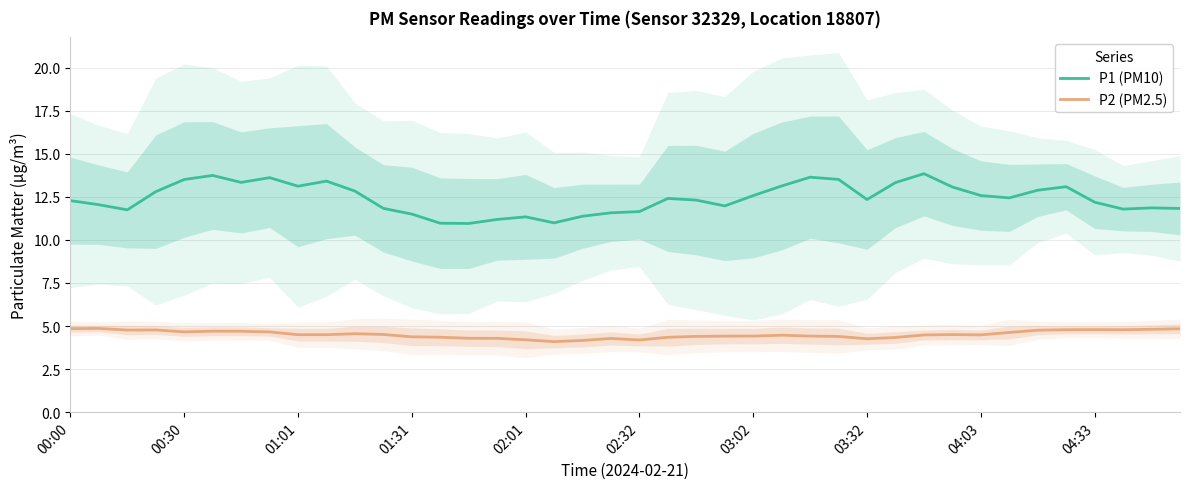

Which series has the widest spread of values?

P1 (PM10)